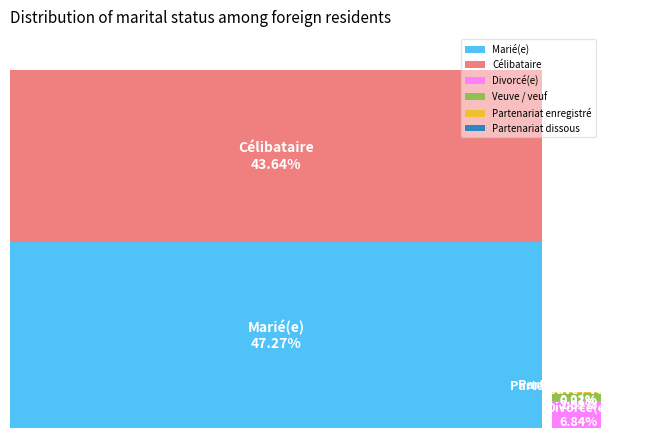

What is the smallest slice in the pie chart?

Partenariat dissous